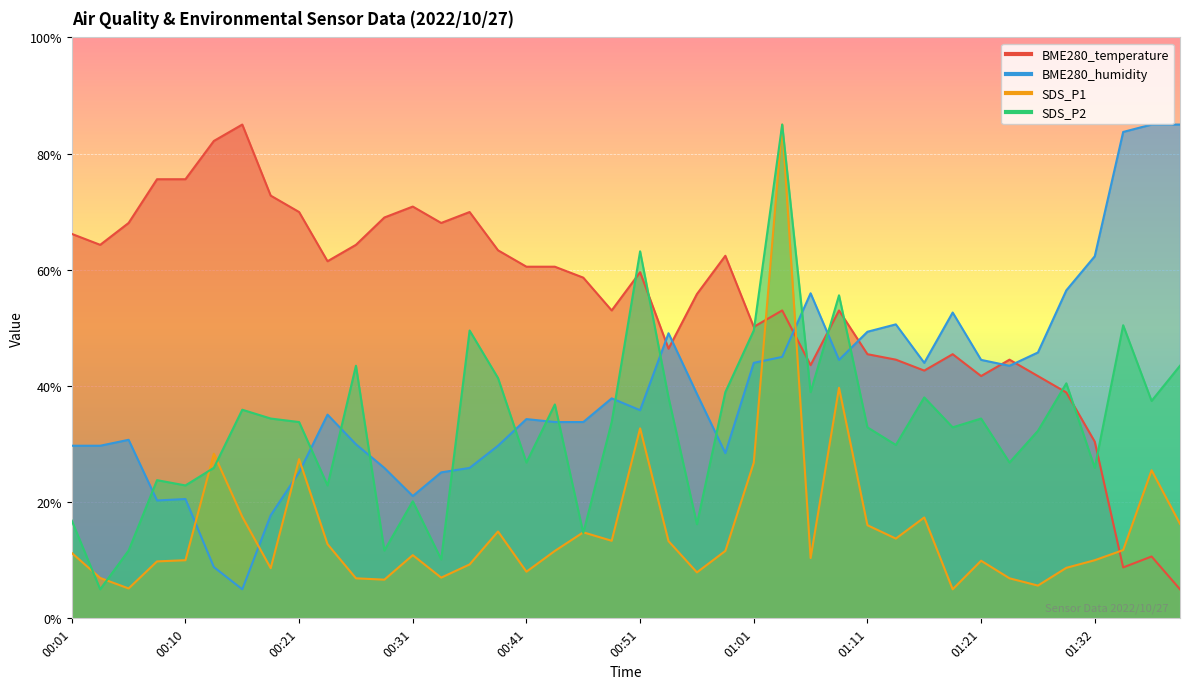

True or false: BME280_temperature has more than 1 points higher than both neighbors.

True